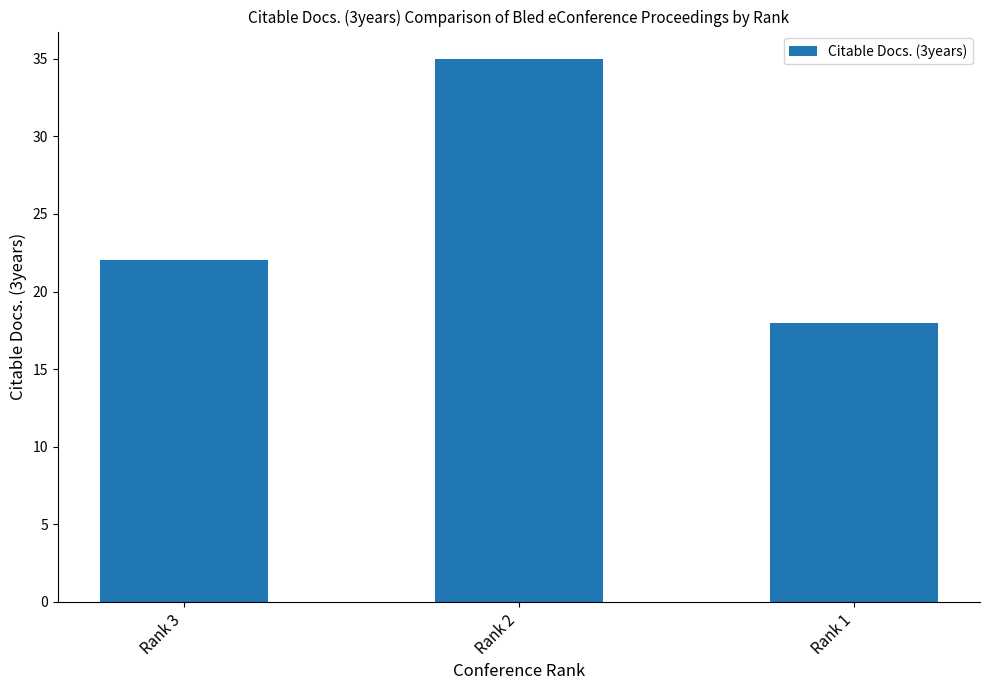

Which label corresponds to the largest value in the chart?

Rank 2